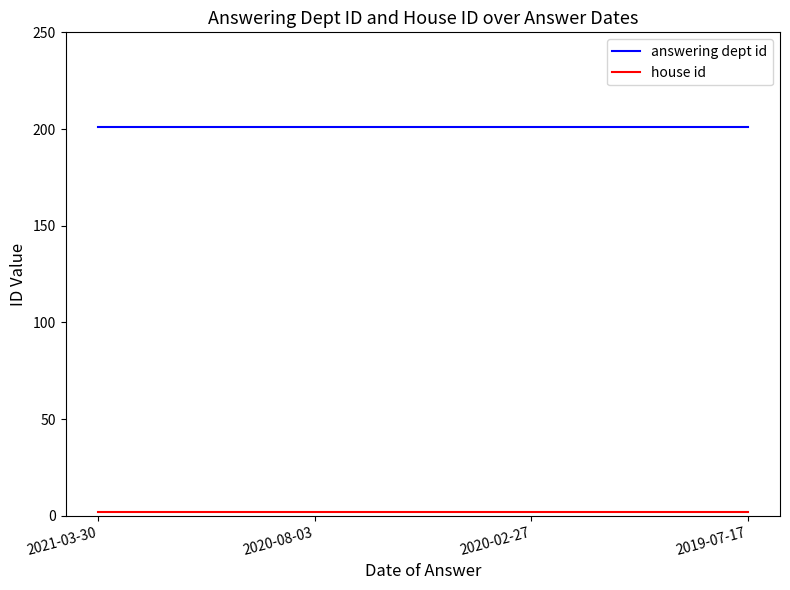

True or false: answering dept id has more than 2 points higher than both neighbors.

False